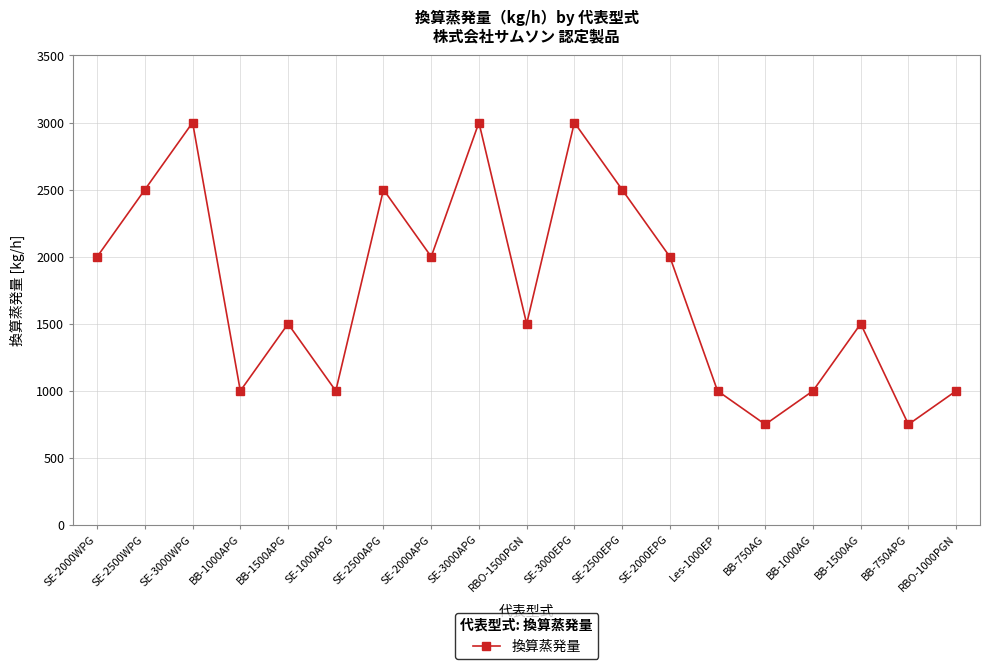

What is the difference between the values at SE-1000APG and SE-3000APG?

2000